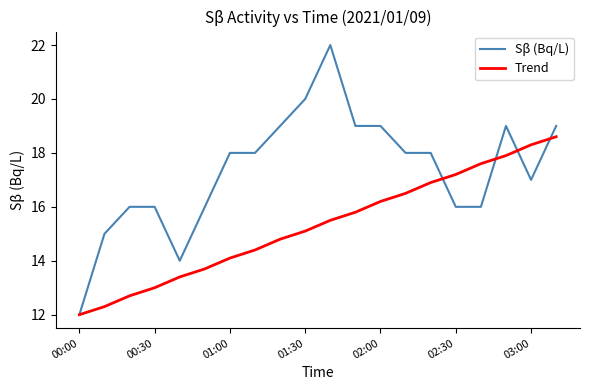

Is this an area chart (filled region under the line)?

No